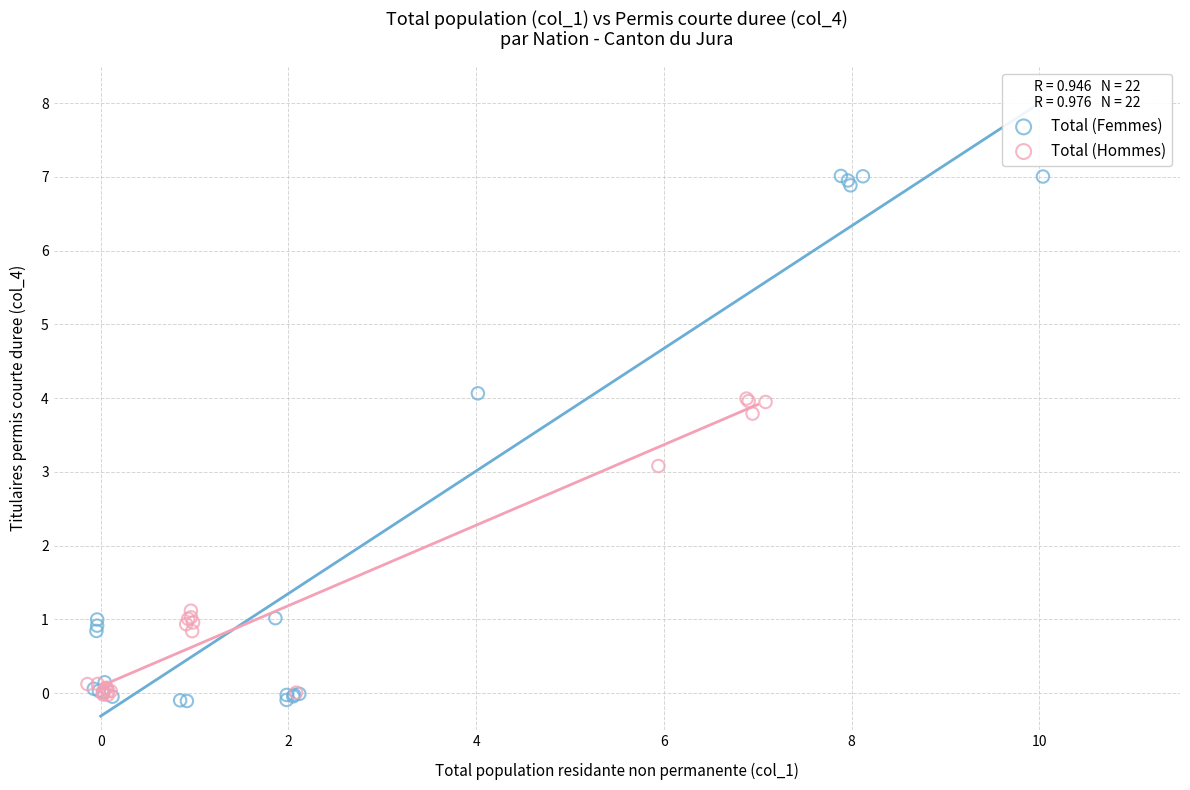

What are all the series names shown in the legend?

Total (Femmes), Total (Hommes)